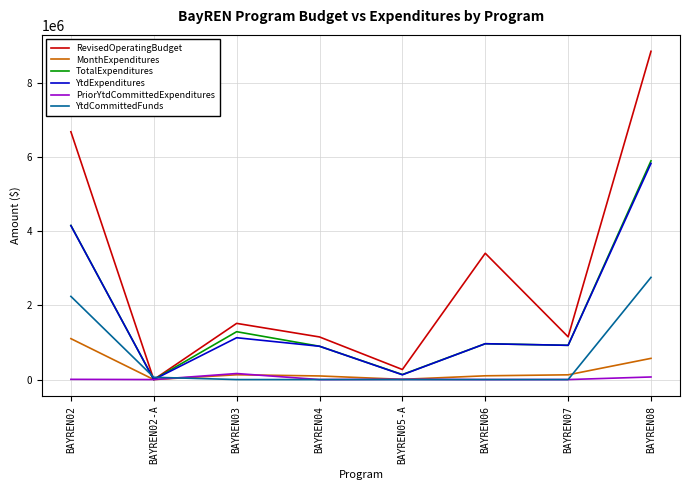

At which label is YtdExpenditures closest to 2917928?

BAYREN02